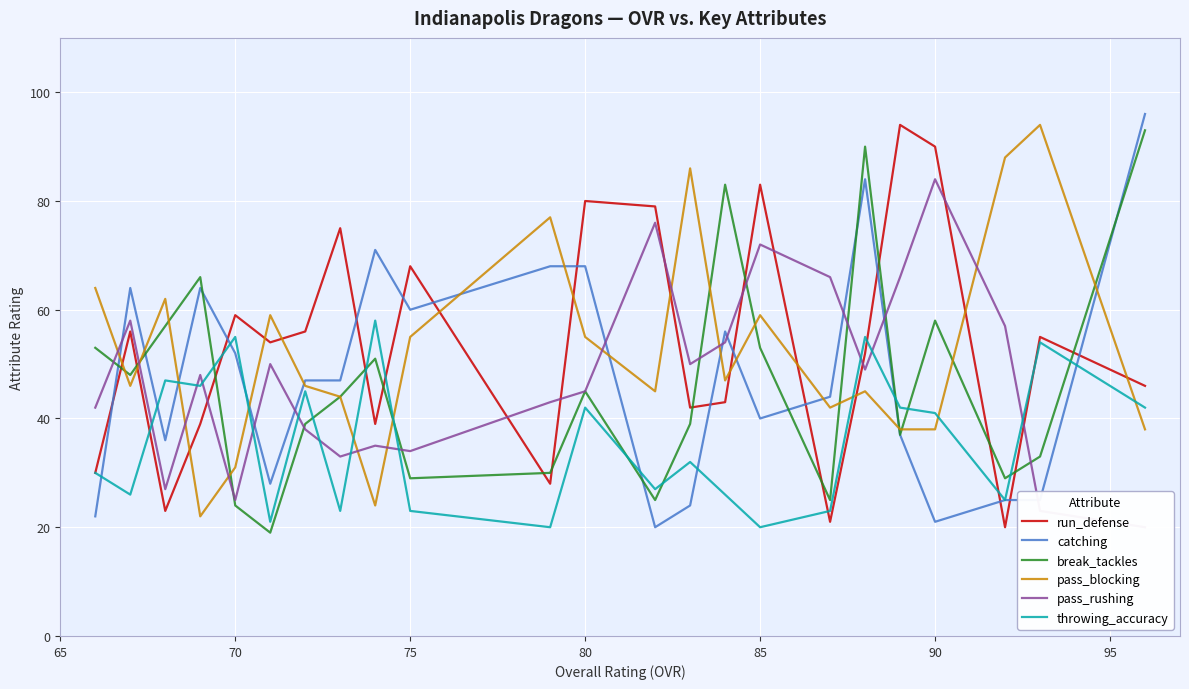

How many intersections are there between run_defense and catching?

13